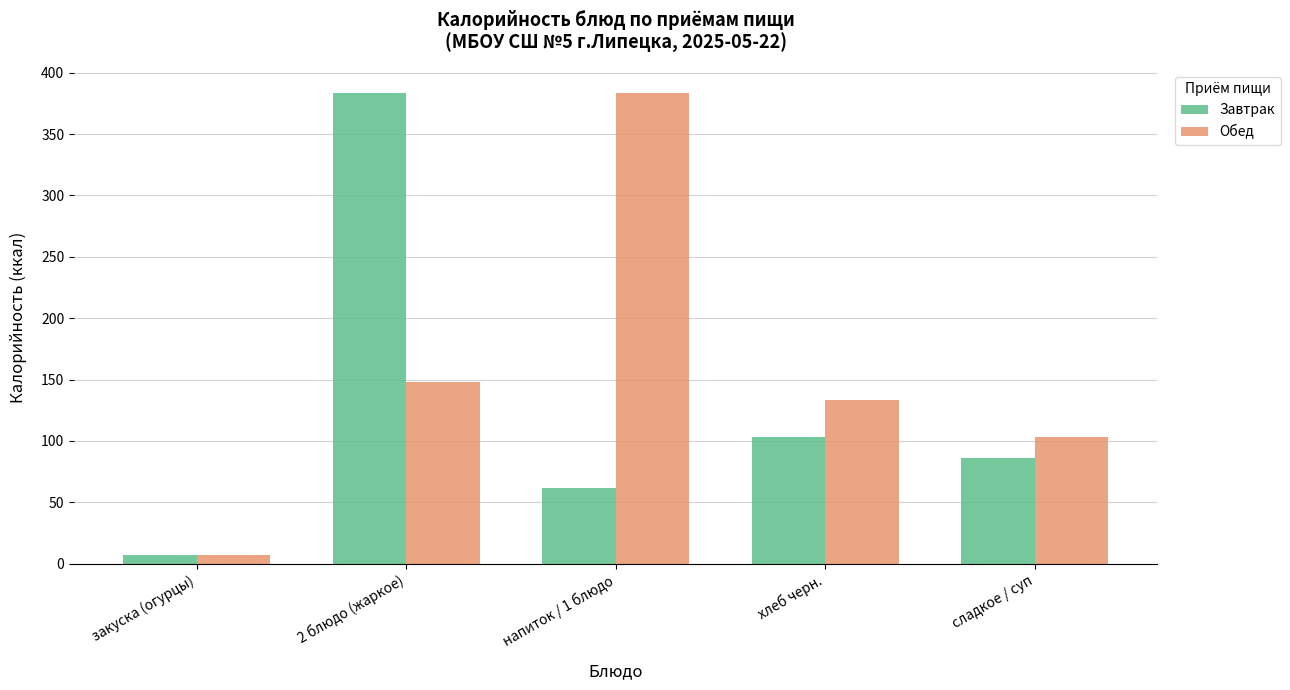

Is the value of Обед at хлеб черн. greater than the value of Завтрак at сладкое / суп?

Yes